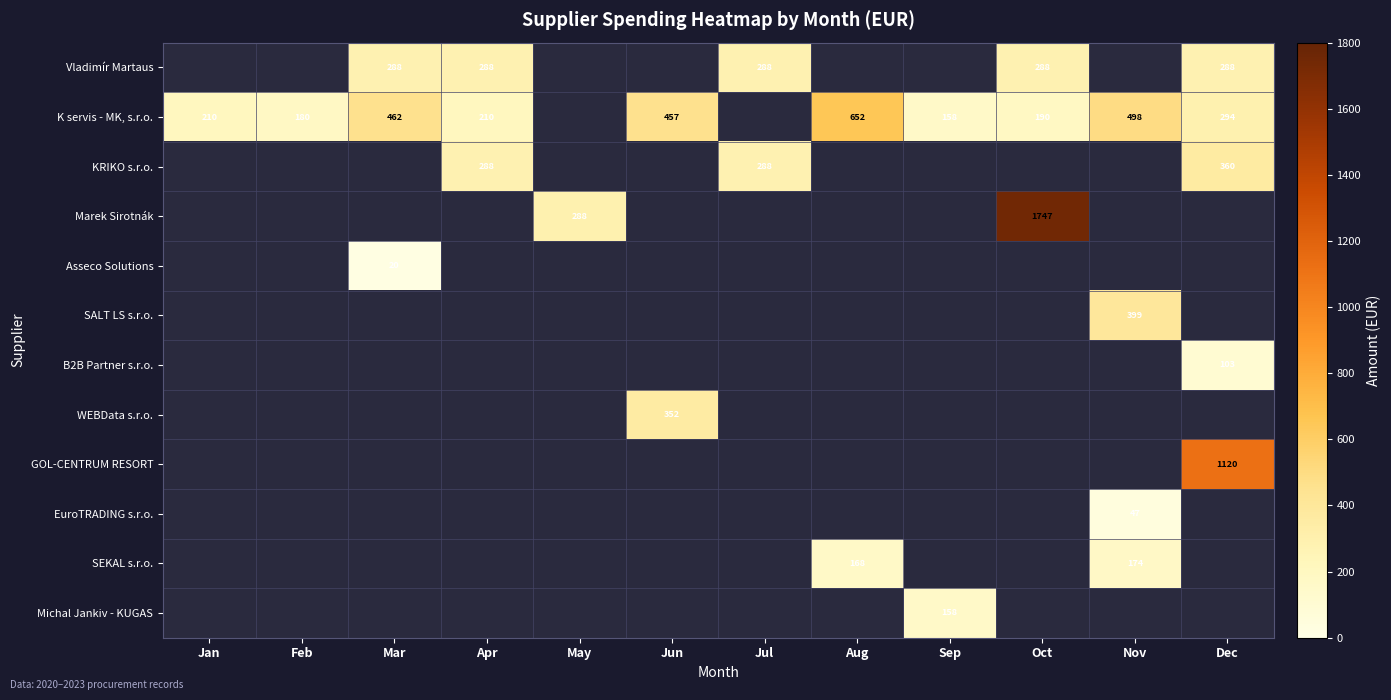

What is the greatest value displayed?

1747.3